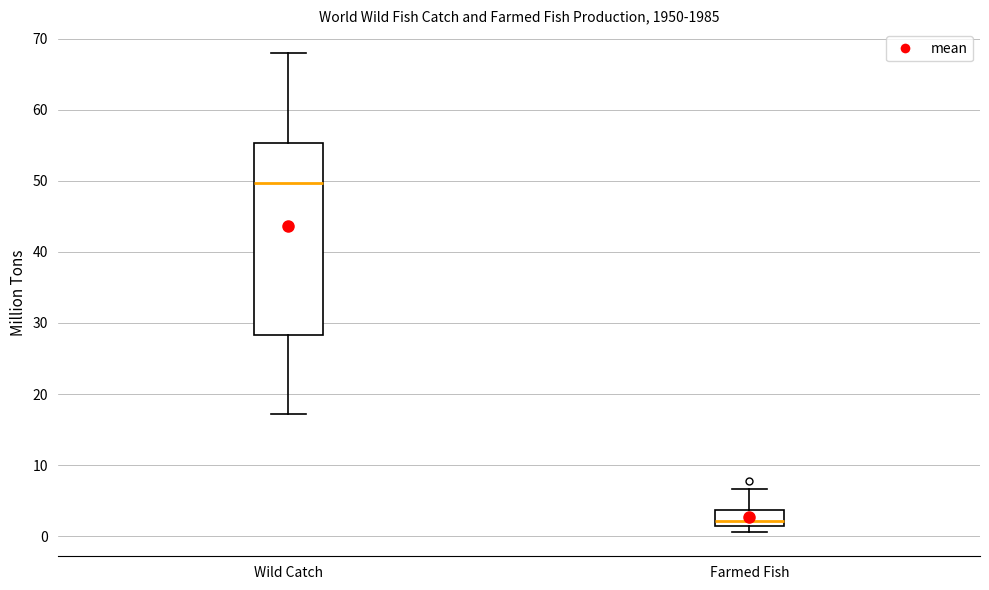

Reading left to right, transcribe this box plot: for each box, give where its median line is, the range the box spans, and where its two whiskers end, as read against the y-axis. The values are not printed on the chart, so give them approximately, as read against the axis.

Wild Catch: median 50, box 28 to 55, whiskers 17 to 68
Farmed Fish: median 2 (just above the box's lower edge), box 2 to 4, whiskers 1 to 7